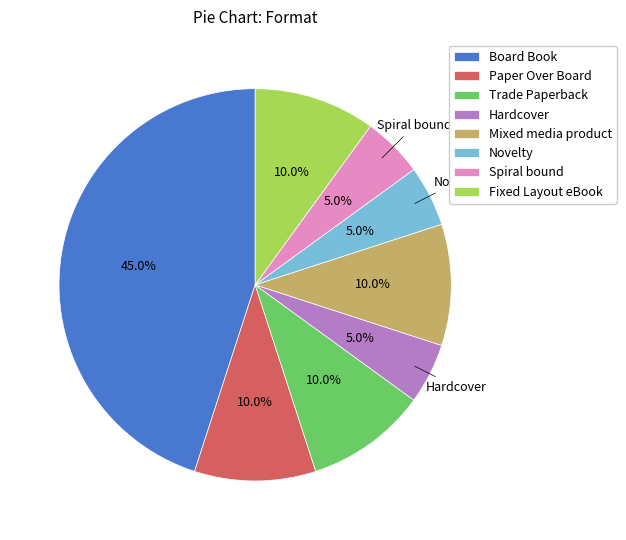

To the nearest percent, what percentage of the pie is Hardcover?

5%